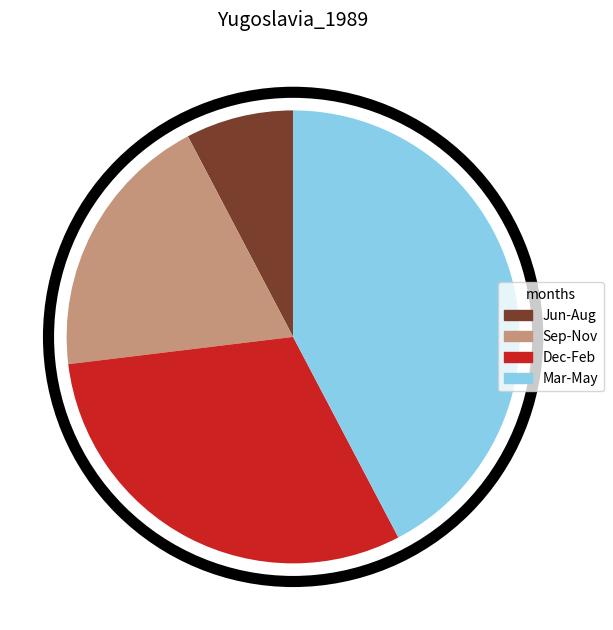

Which has a higher value, Dec-Feb or Jun-Aug?

Dec-Feb